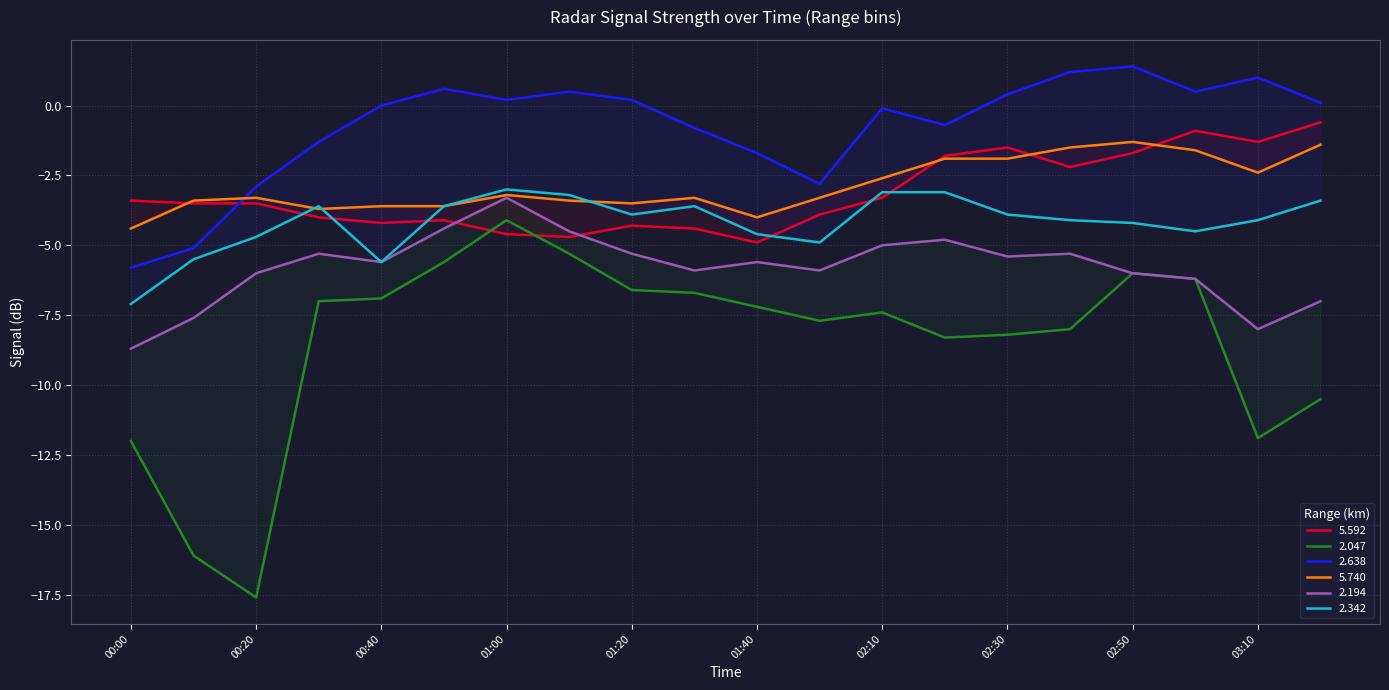

How many data points in 5.740 are above -3?

8